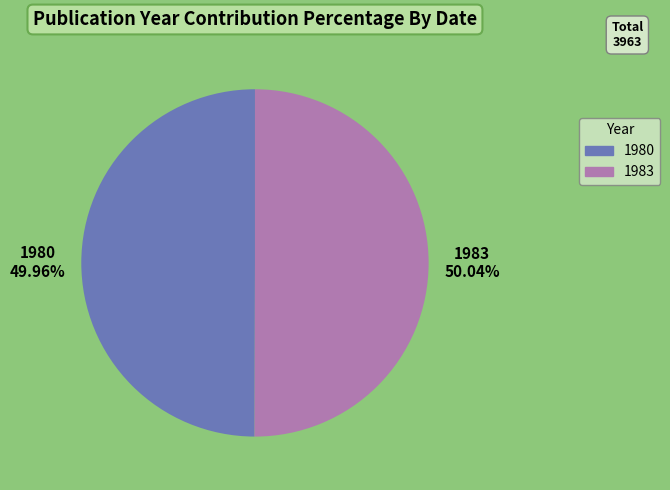

What is the ratio of the value at 1980 to the value at 1983?

1.0